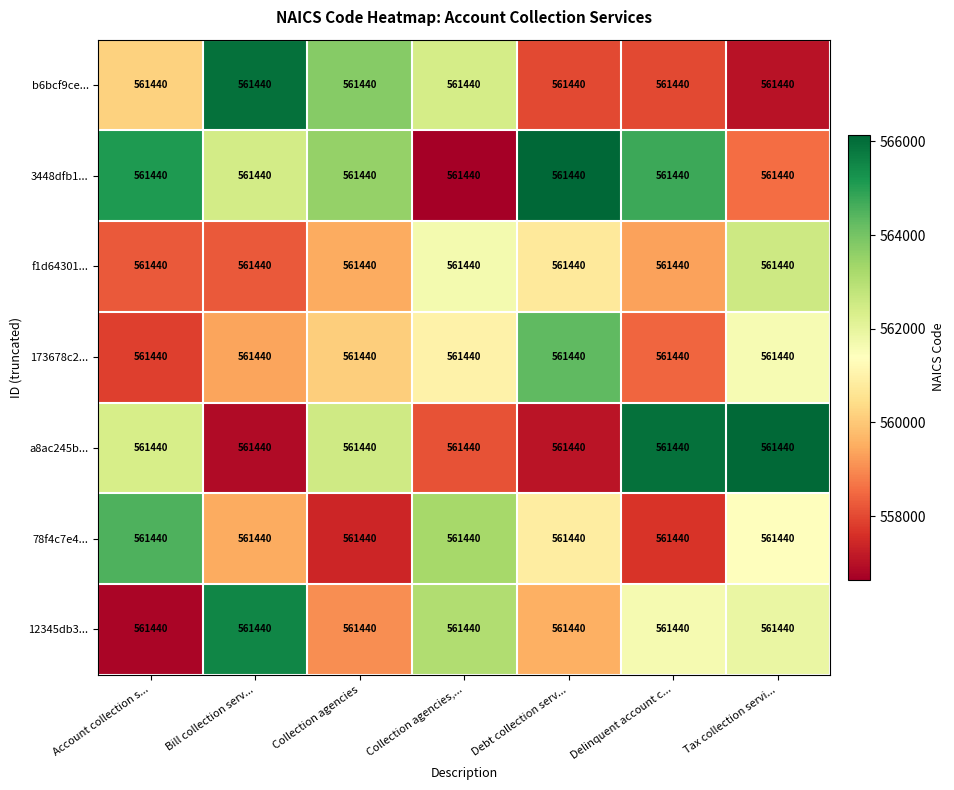

Reading right to left, extract all data points from this chart.

b6bcf9ce...: Tax collection servi...=561440.0	Delinquent account c...=561440.0	Debt collection serv...=561440.0	Collection agencies,...=561440.0	Collection agencies=561440.0	Bill collection serv...=561440.0	Account collection s...=561440.0
3448dfb1...: Tax collection servi...=561440.0	Delinquent account c...=561440.0	Debt collection serv...=561440.0	Collection agencies,...=561440.0	Collection agencies=561440.0	Bill collection serv...=561440.0	Account collection s...=561440.0
f1d64301...: Tax collection servi...=561440.0	Delinquent account c...=561440.0	Debt collection serv...=561440.0	Collection agencies,...=561440.0	Collection agencies=561440.0	Bill collection serv...=561440.0	Account collection s...=561440.0
173678c2...: Tax collection servi...=561440.0	Delinquent account c...=561440.0	Debt collection serv...=561440.0	Collection agencies,...=561440.0	Collection agencies=561440.0	Bill collection serv...=561440.0	Account collection s...=561440.0
a8ac245b...: Tax collection servi...=561440.0	Delinquent account c...=561440.0	Debt collection serv...=561440.0	Collection agencies,...=561440.0	Collection agencies=561440.0	Bill collection serv...=561440.0	Account collection s...=561440.0
78f4c7e4...: Tax collection servi...=561440.0	Delinquent account c...=561440.0	Debt collection serv...=561440.0	Collection agencies,...=561440.0	Collection agencies=561440.0	Bill collection serv...=561440.0	Account collection s...=561440.0
12345db3...: Tax collection servi...=561440.0	Delinquent account c...=561440.0	Debt collection serv...=561440.0	Collection agencies,...=561440.0	Collection agencies=561440.0	Bill collection serv...=561440.0	Account collection s...=561440.0